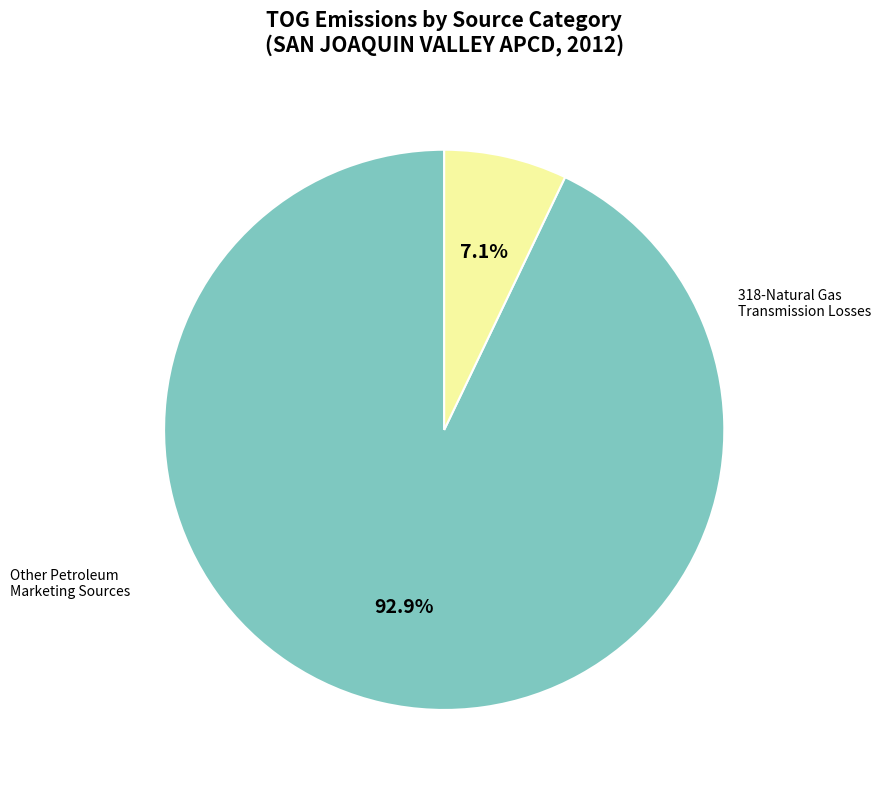

How many segments does this pie chart have?

2